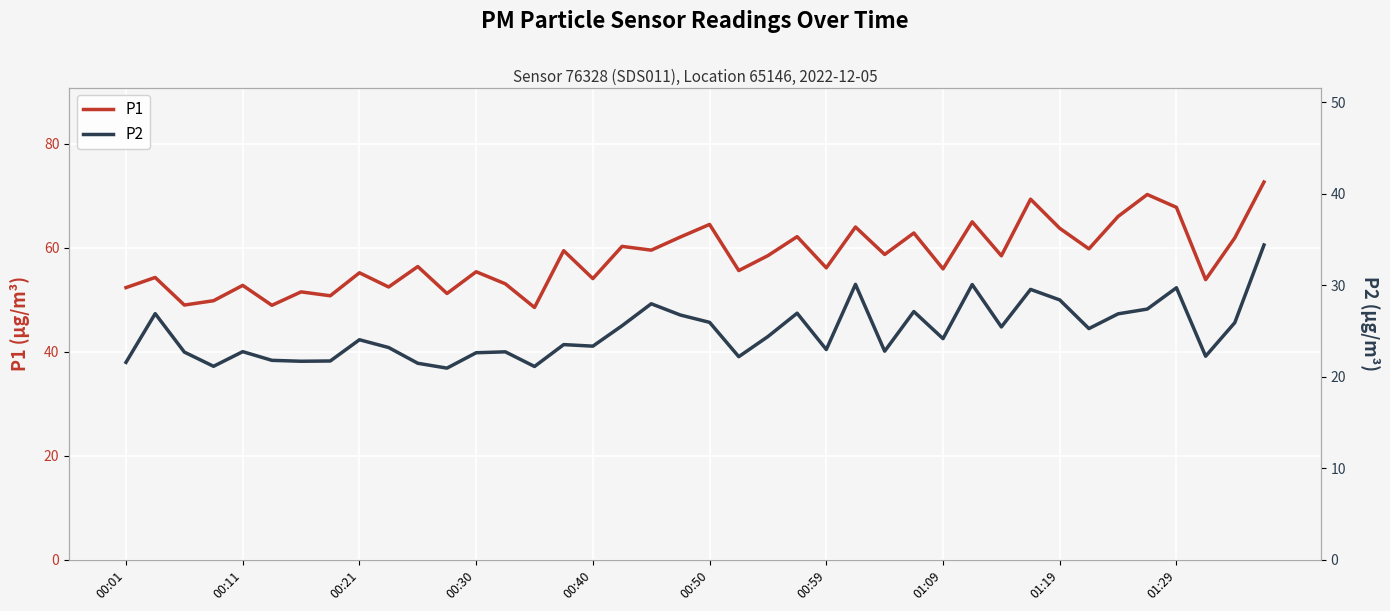

What is the minimum value shown in the chart?

20.9